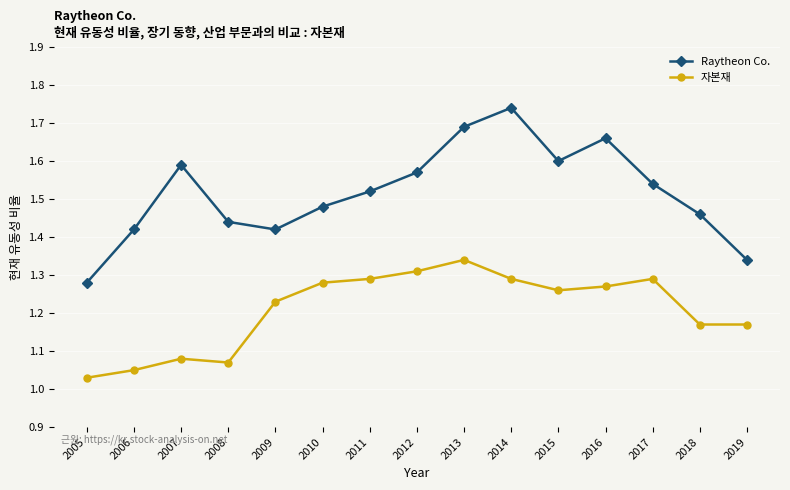

What is the difference between the maximum and minimum values in the Raytheon Co. series?

0.5